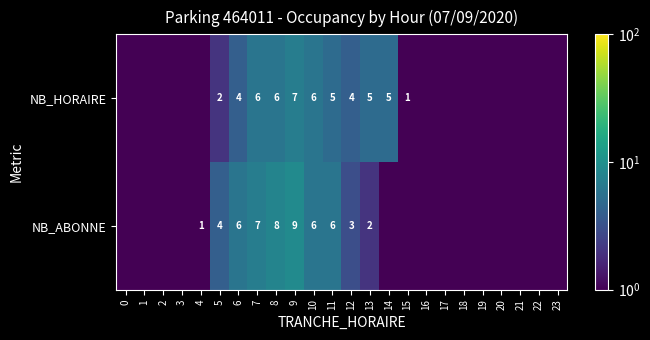

At 7, list the series in order from smallest to largest.

NB_HORAIRE, NB_ABONNE